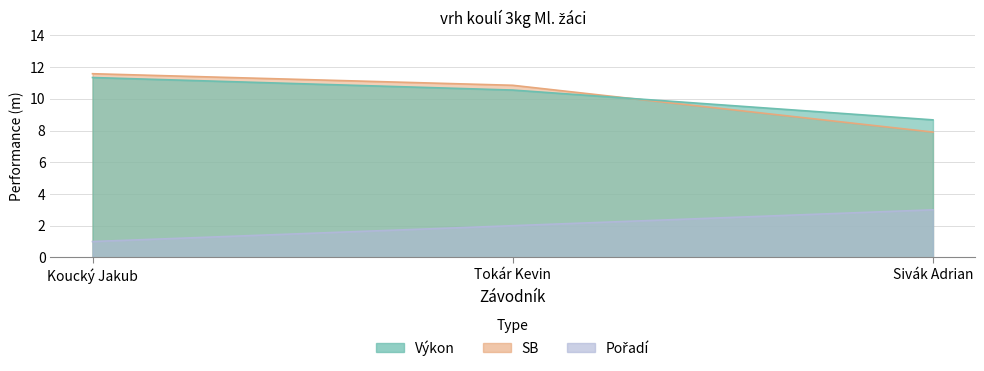

What is the maximum value for SB?

11.6